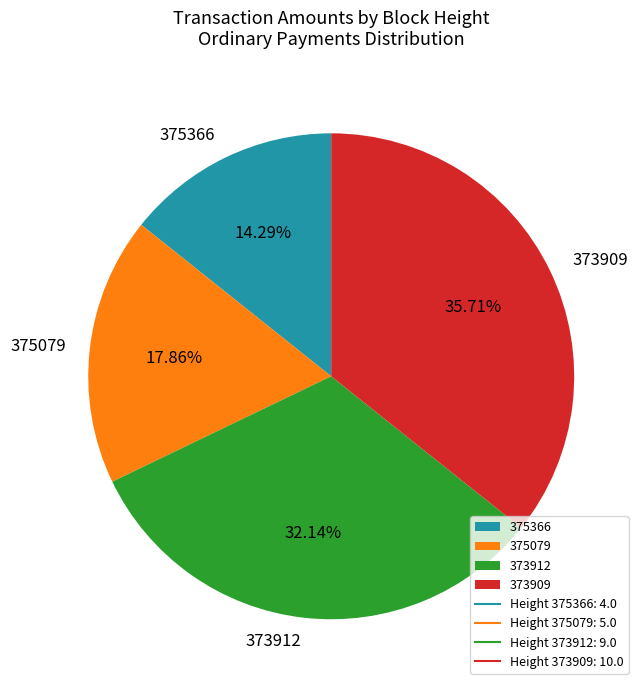

To the nearest percent, what is the difference between the largest and smallest slice percentages?

21%